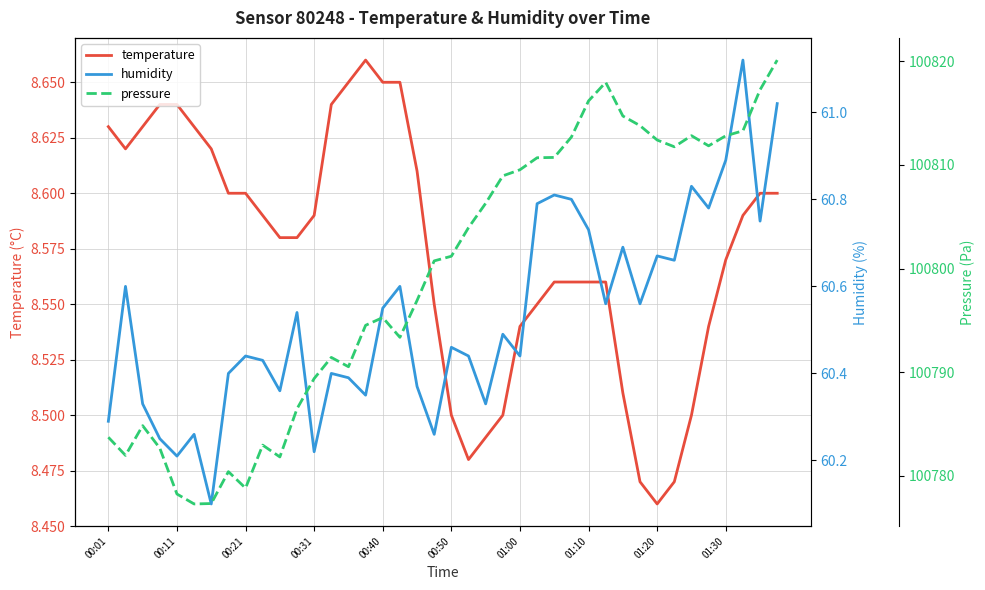

What is the difference between the maximum and minimum values in the humidity series?

1.0